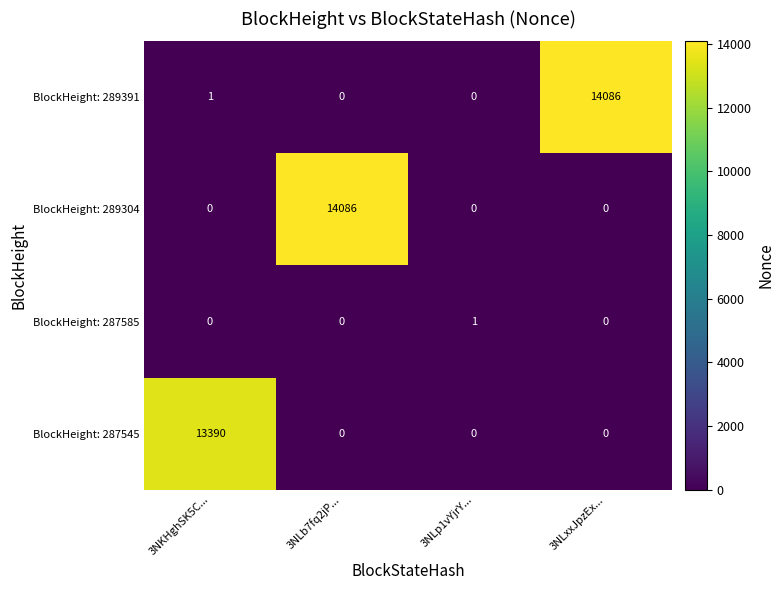

The value of BlockHeight: 287585 at 3NKHghSK5C... is 1. True or false?

False